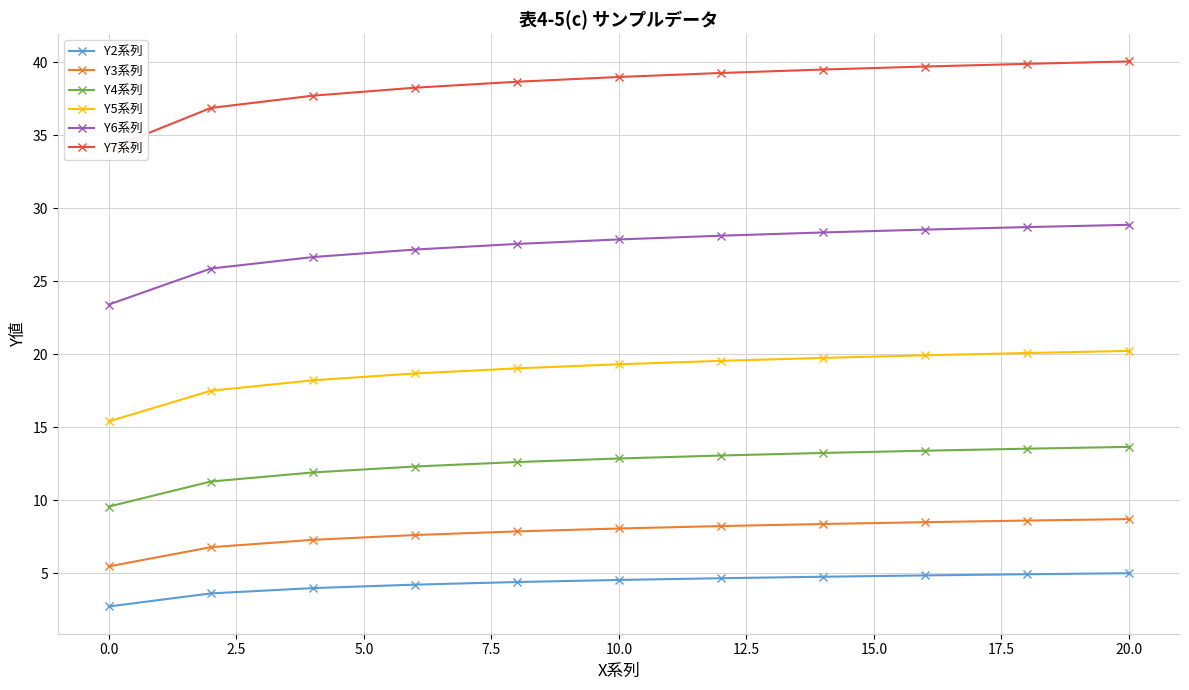

Does the chart have visible grid lines?

Yes